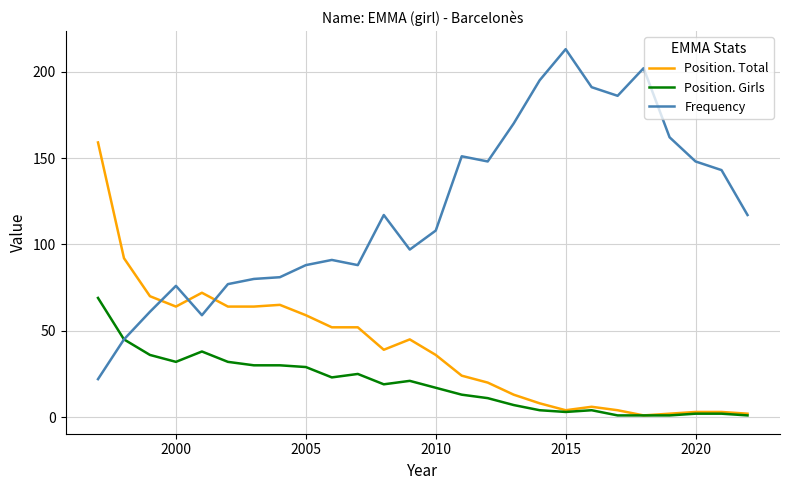

Which series has the widest spread of values?

Frequency